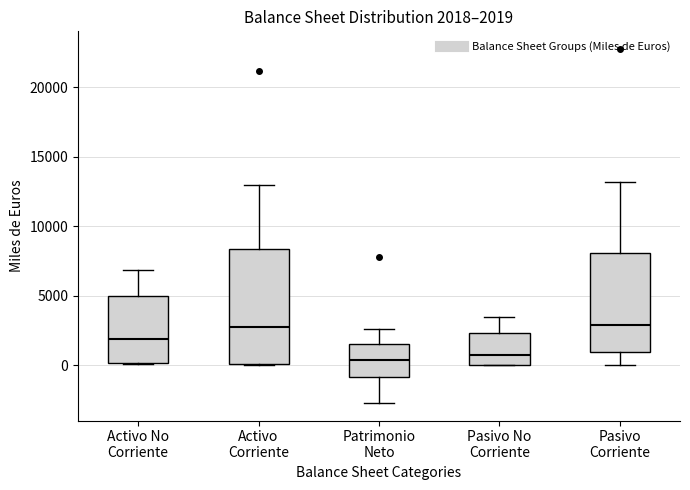

Which box is the tallest, from its lower edge to its upper edge?

Activo Corriente